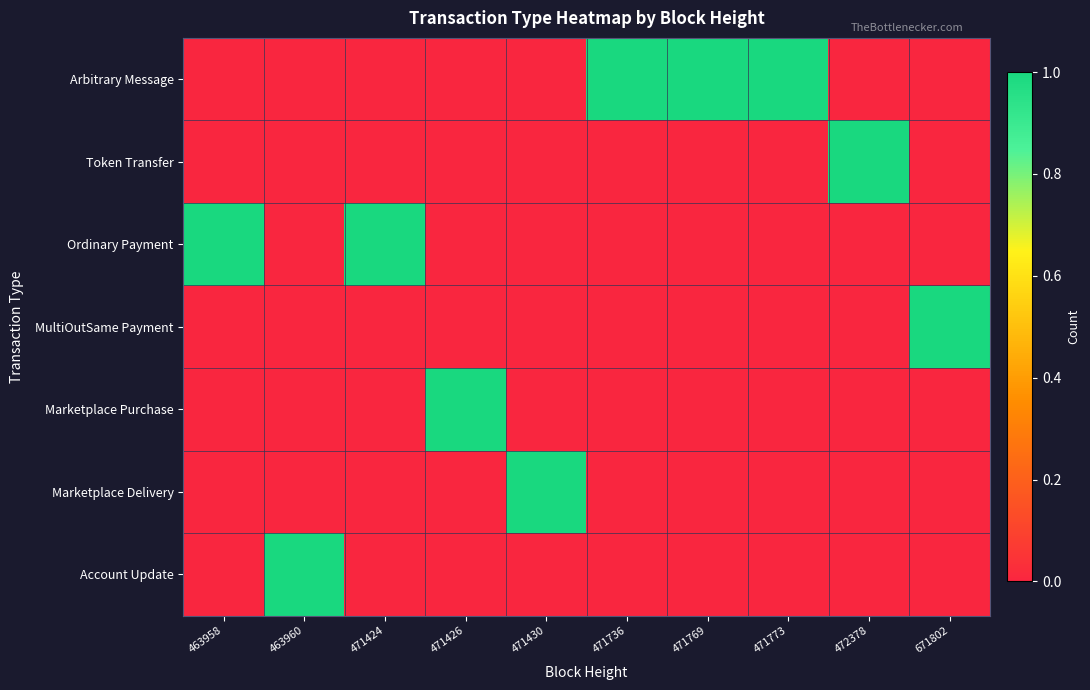

Reading right to left, list all the values displayed in this chart.

Arbitrary Message: 671802=0	472378=0	471773=1	471769=1	471736=1	471430=0	471426=0	471424=0	463960=0	463958=0
Token Transfer: 671802=0	472378=1	471773=0	471769=0	471736=0	471430=0	471426=0	471424=0	463960=0	463958=0
Ordinary Payment: 671802=0	472378=0	471773=0	471769=0	471736=0	471430=0	471426=0	471424=1	463960=0	463958=1
MultiOutSame Payment: 671802=1	472378=0	471773=0	471769=0	471736=0	471430=0	471426=0	471424=0	463960=0	463958=0
Marketplace Purchase: 671802=0	472378=0	471773=0	471769=0	471736=0	471430=0	471426=1	471424=0	463960=0	463958=0
Marketplace Delivery: 671802=0	472378=0	471773=0	471769=0	471736=0	471430=1	471426=0	471424=0	463960=0	463958=0
Account Update: 671802=0	472378=0	471773=0	471769=0	471736=0	471430=0	471426=0	471424=0	463960=1	463958=0